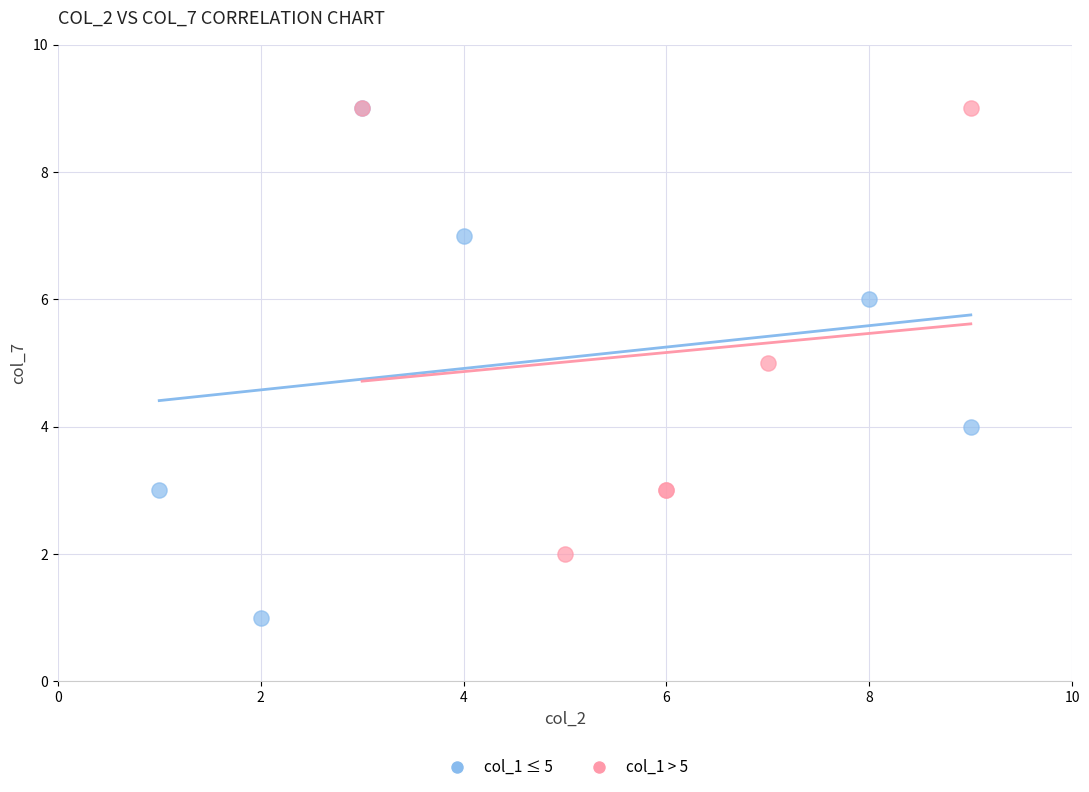

What are all the series names shown in the legend?

col_1 ≤ 5, col_1 > 5